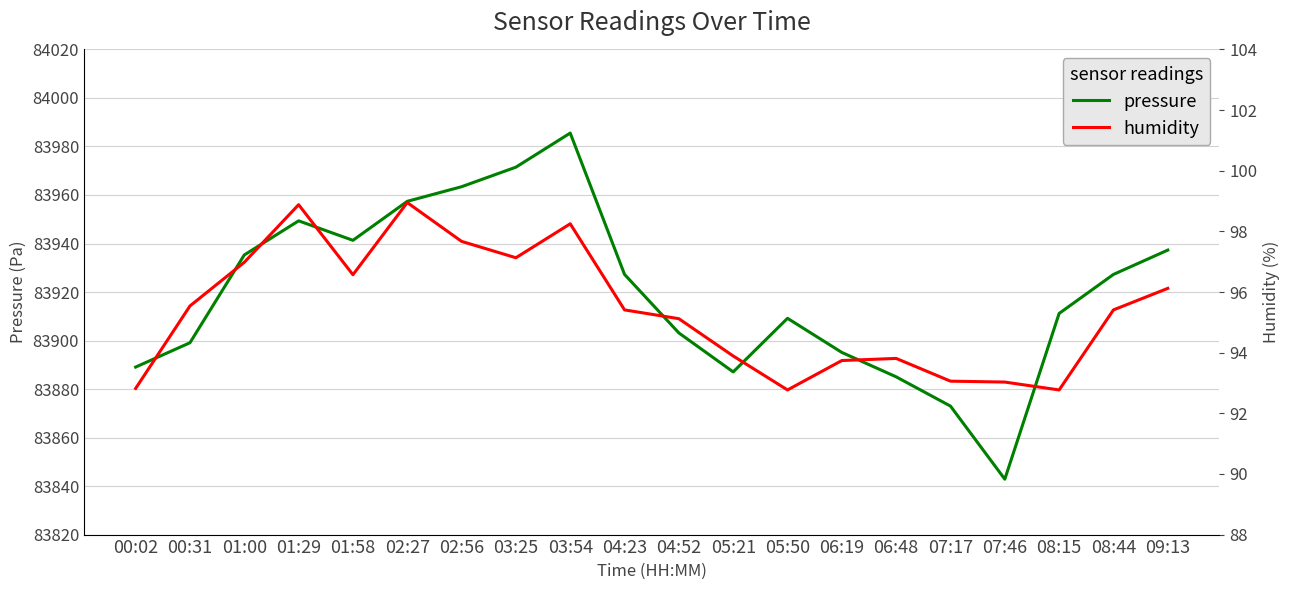

How many lines are shown in the chart?

2